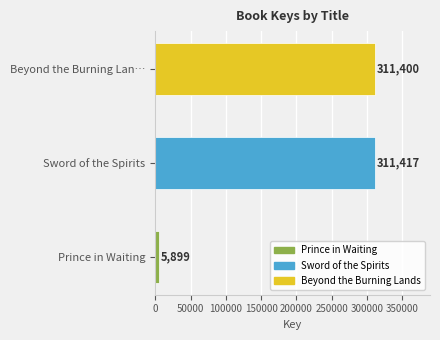

How many bars are there in total?

3